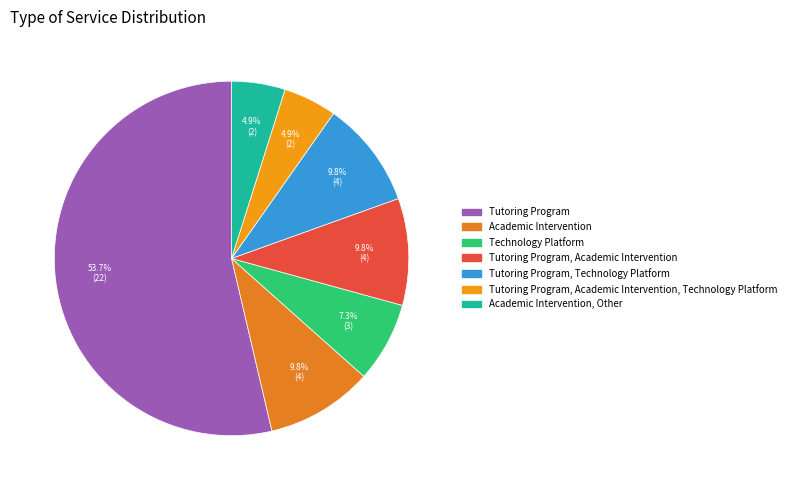

How many slices are in this pie chart?

7